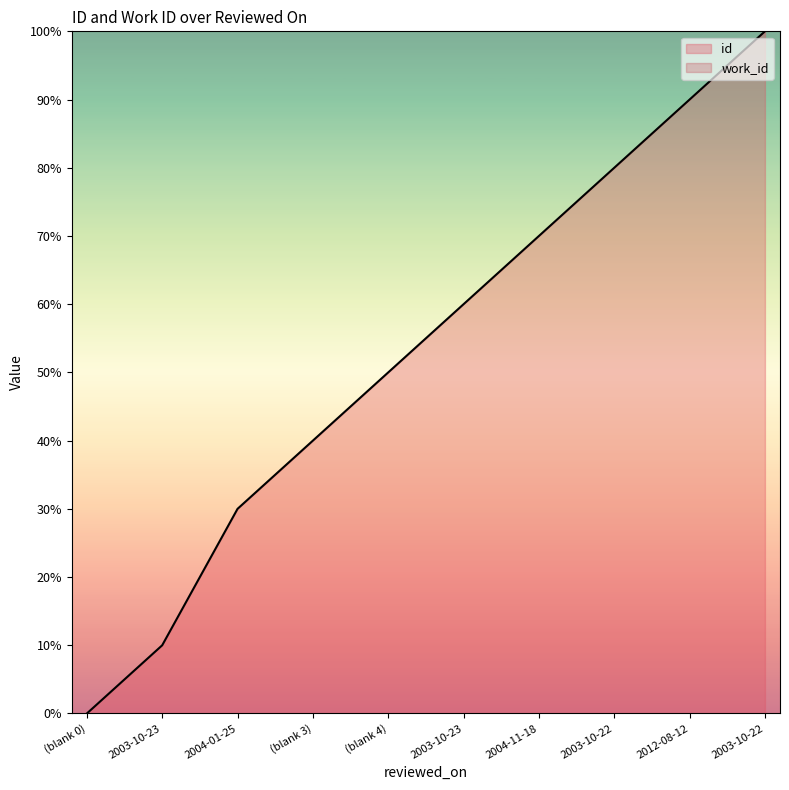

What is the label of the 6th point from the left?

2003-10-23